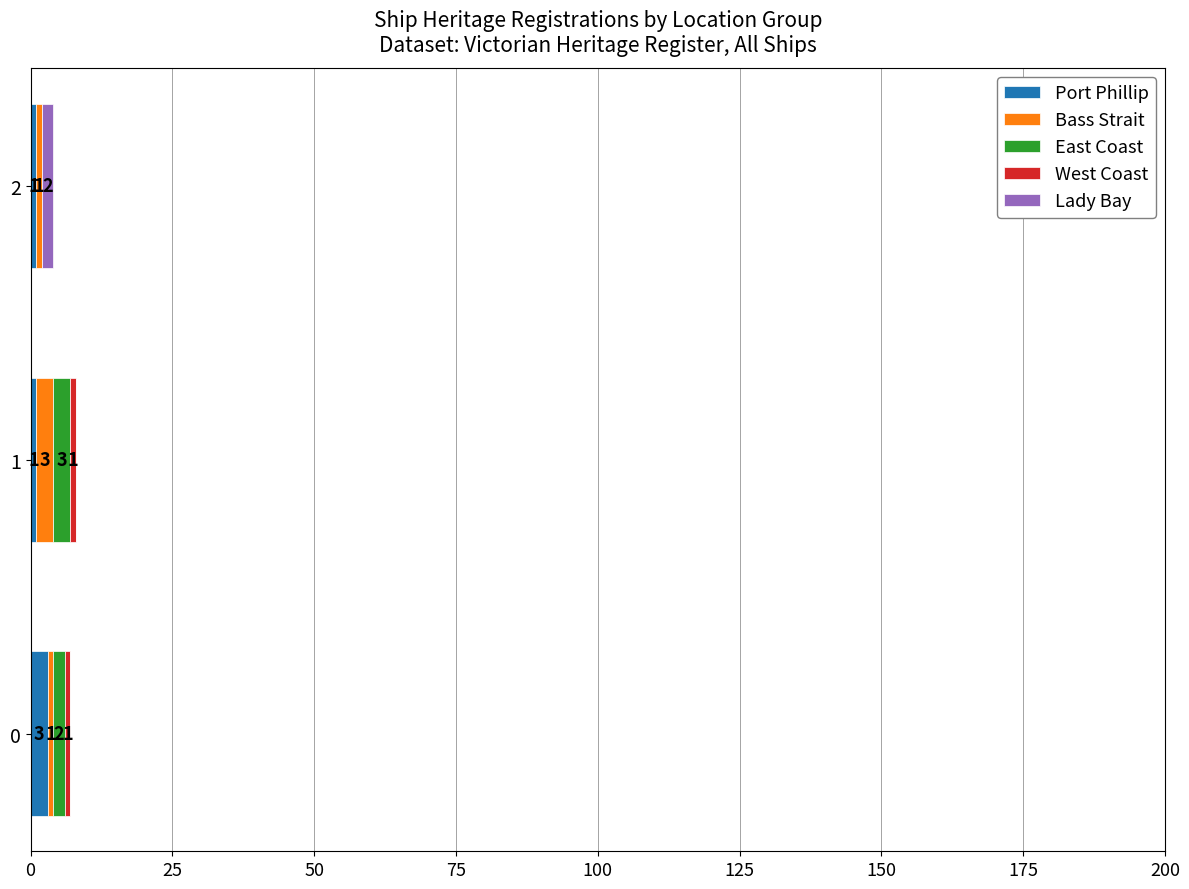

What is the sum of all Port Phillip values?

5